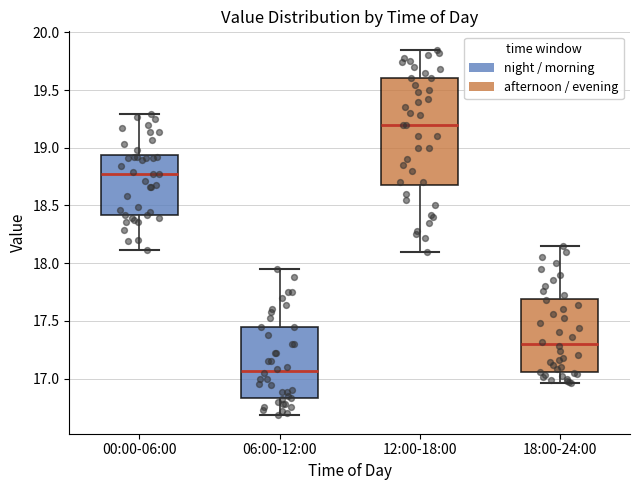

Reading left to right, transcribe this box plot: for each box, give where its median line is, the range the box spans, and where its two whiskers end, as read against the y-axis. The values are not printed on the chart, so give them approximately, as read against the axis.

00:00-06:00: median 18.75, box 18.40 to 18.95, whiskers 18.10 to 19.30
06:00-12:00: median 17.05, box 16.85 to 17.45, whiskers 16.70 to 17.95
12:00-18:00: median 19.20, box 18.70 to 19.60, whiskers 18.10 to 19.85
18:00-24:00: median 17.30, box 17.05 to 17.70, whiskers 16.95 to 18.15